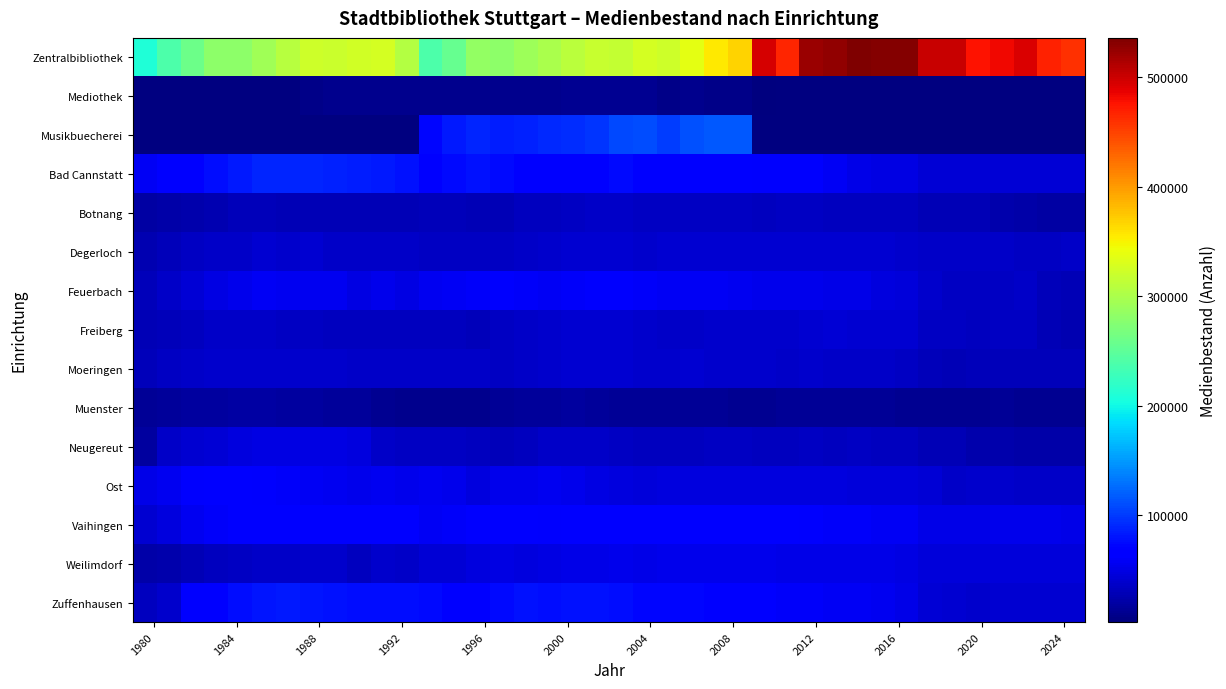

What is the lowest value of the Botnang series?

20500.0